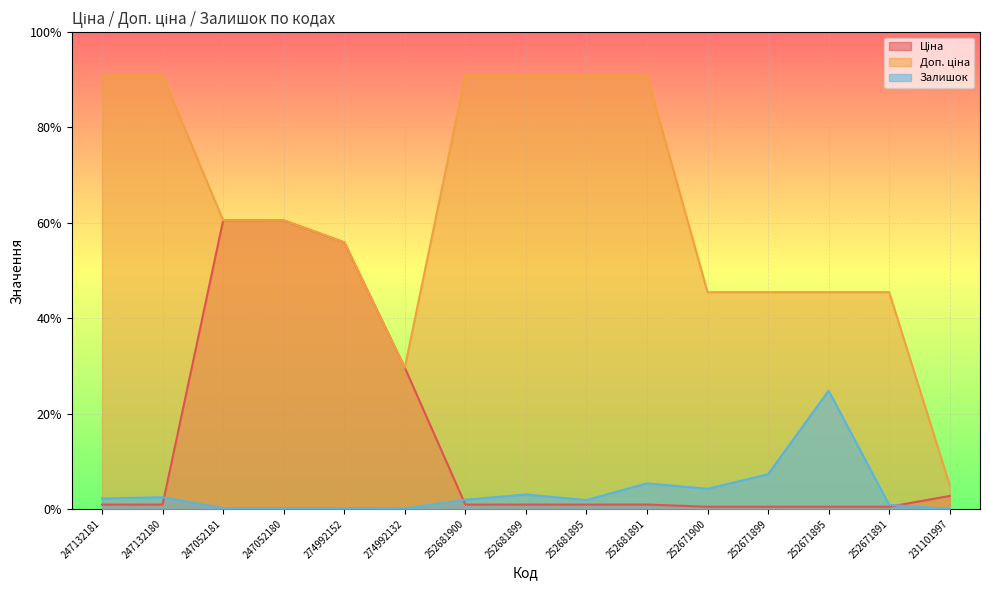

At which category is the sum across all series the highest?

247052180